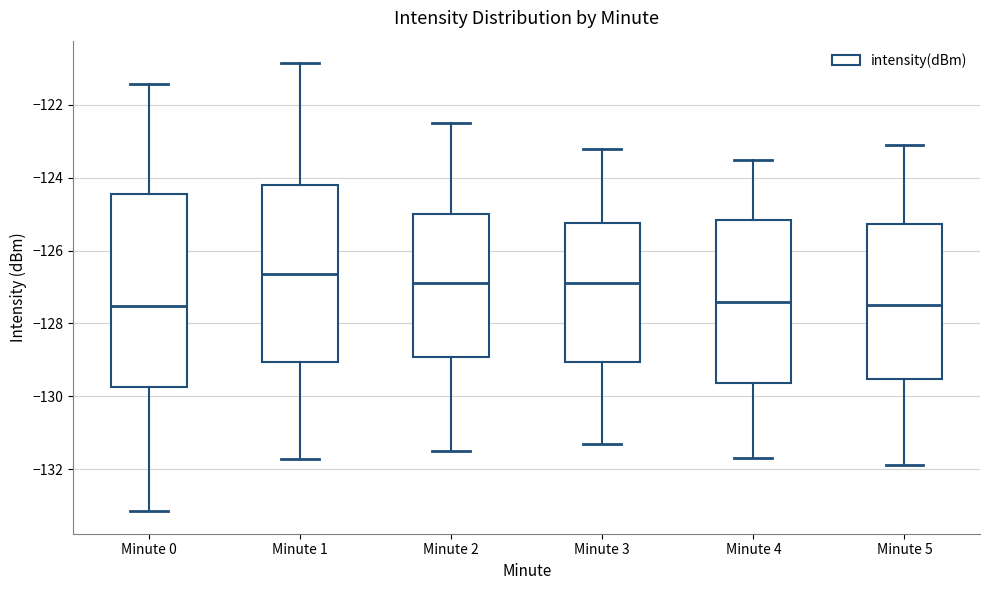

Reading left to right, read every box against the y-axis: the position of its median line, the range the box covers, and the ends of its whiskers. The values are not printed on the chart, so give them approximately, as read against the axis.

Minute 0: median -127.6, box -129.8 to -124.4, whiskers -133.2 to -121.4
Minute 1: median -126.6, box -129.0 to -124.2, whiskers -131.8 to -120.8
Minute 2: median -126.8, box -129.0 to -125.0, whiskers -131.4 to -122.4
Minute 3: median -126.8, box -129.0 to -125.2, whiskers -131.2 to -123.2
Minute 4: median -127.4, box -129.6 to -125.2, whiskers -131.6 to -123.4
Minute 5: median -127.4, box -129.6 to -125.2, whiskers -131.8 to -123.0